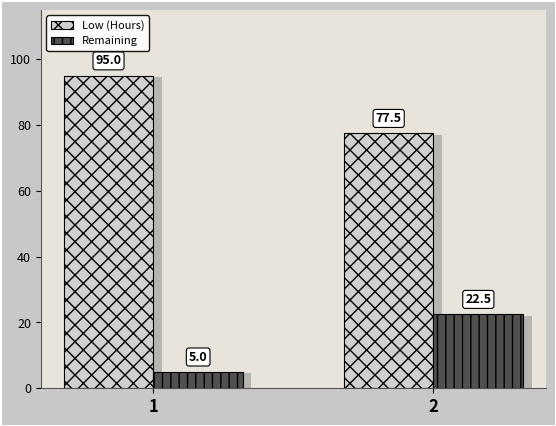

How many bars are there in each group?

2